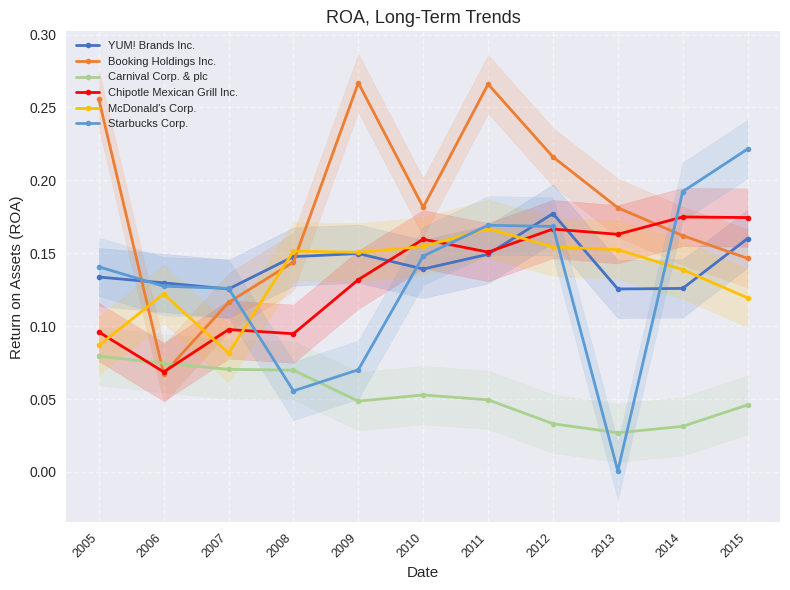

Is the value of Starbucks Corp. at 2011 greater than the value of Chipotle Mexican Grill Inc. at 2014?

No